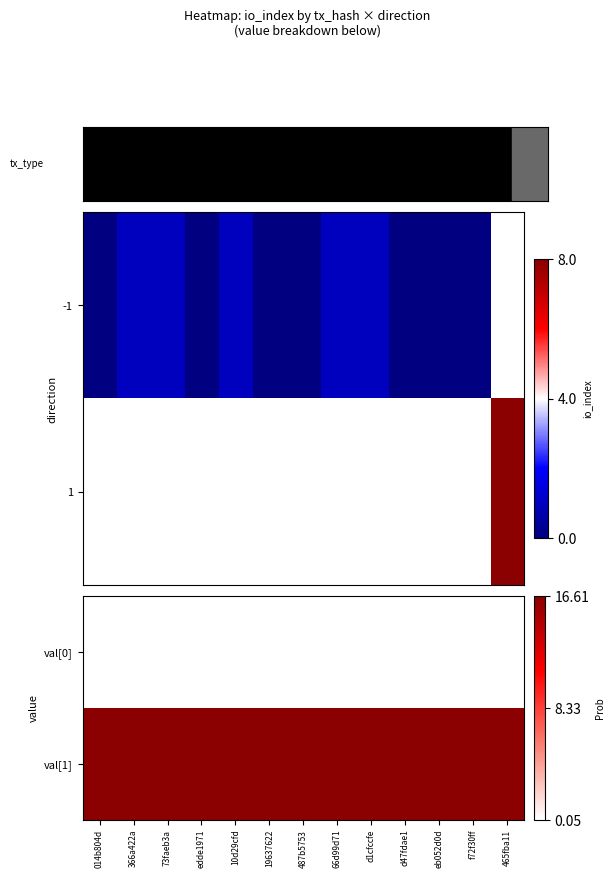

List the labels in order of val[1] value, smallest first.

014b804d, 366a422a, 73faeb3a, edde1971, 10d29cfd, 19637622, 487b5753, 66d99d71, d1cfccfe, d47fdae1, eb052d0d, f72f30ff, 465fba11